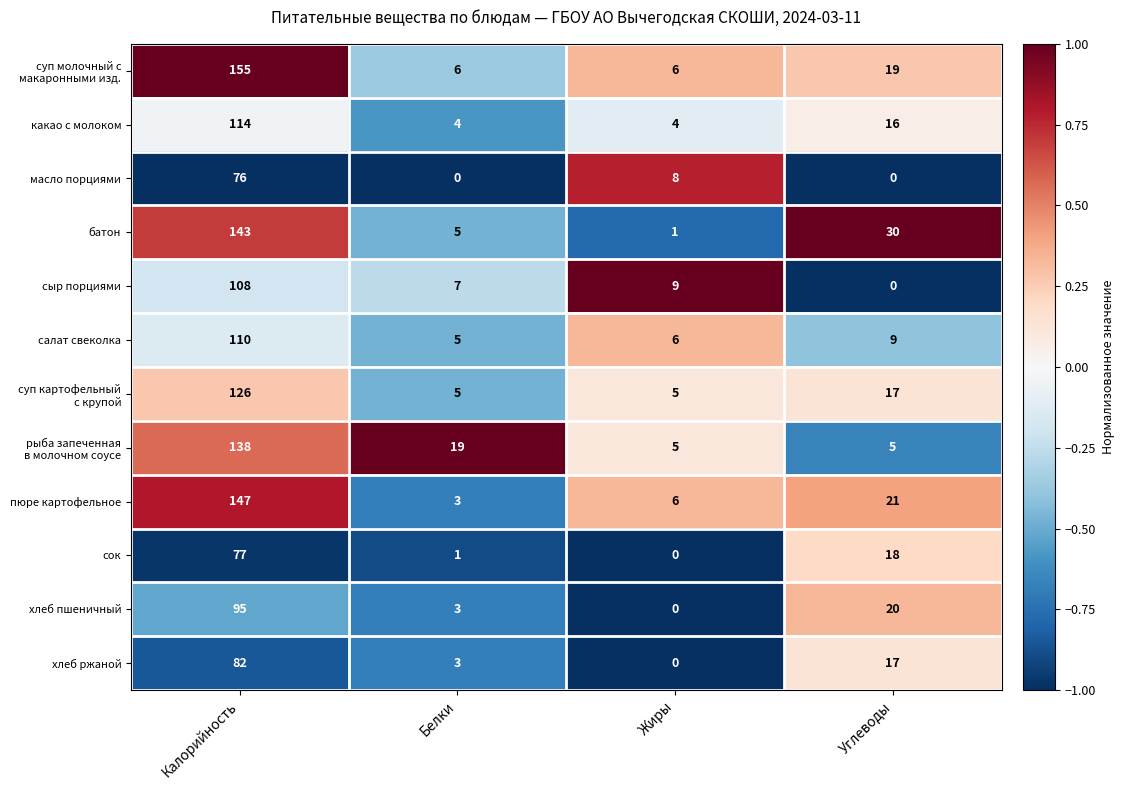

Between Жиры and Углеводы, which series saw the biggest shift?

батон